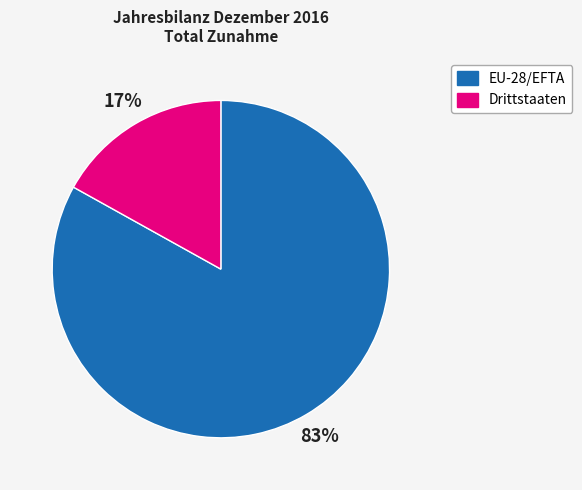

Is it true that EU-28/EFTA is 83% of the pie?

True